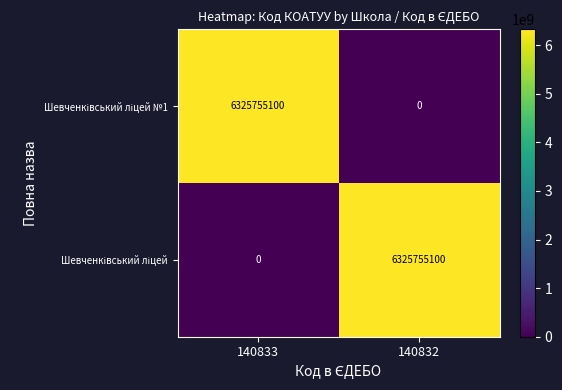

What is the spread (max minus min) of values at 140832?

6325755100